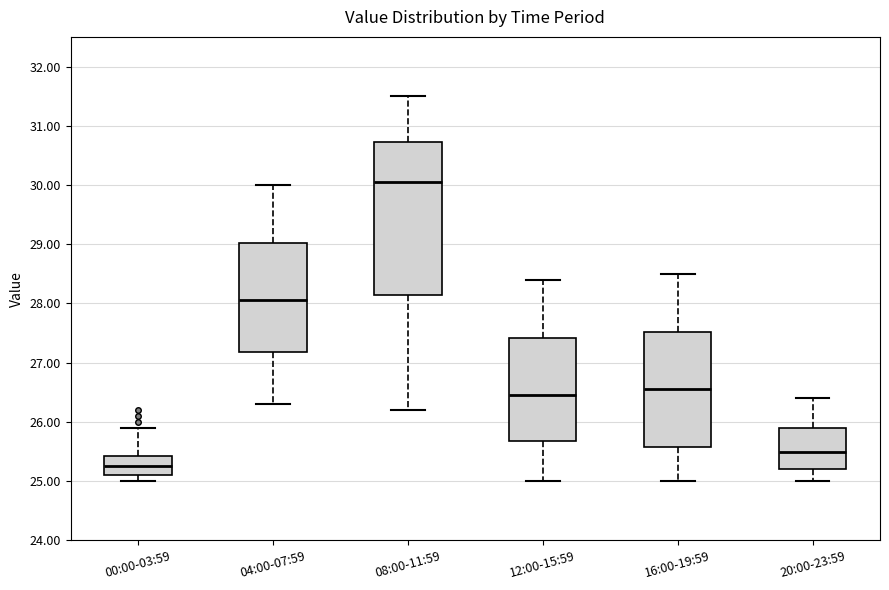

Where does the median line of the box for 12:00-15:59 sit on the y-axis? The values are not printed on the chart, so give them approximately, as read against the axis.

26.5